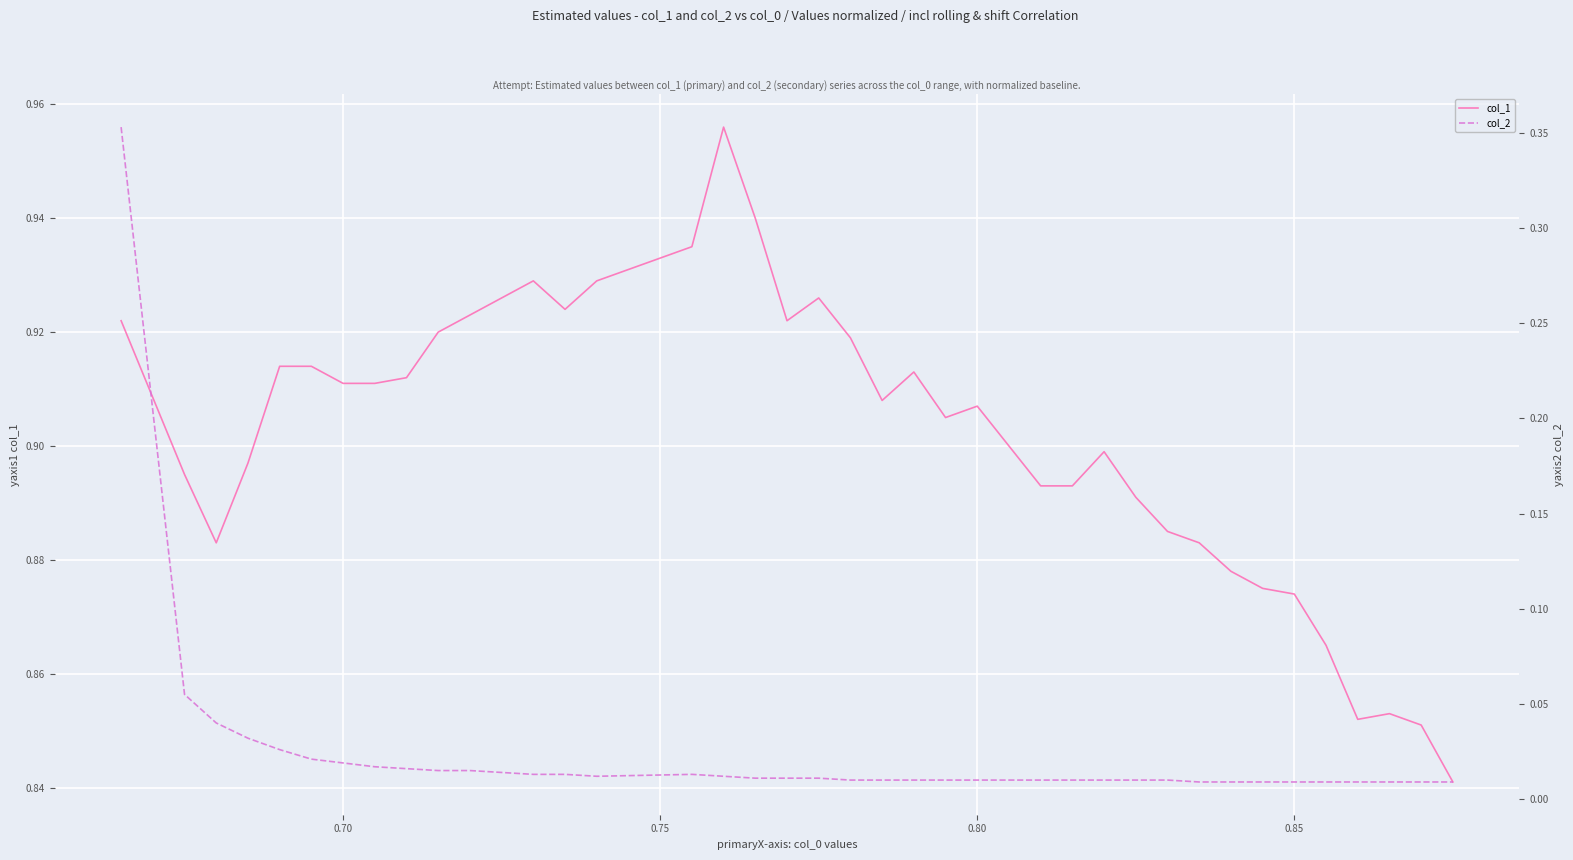

What is the greatest value displayed?

1.0